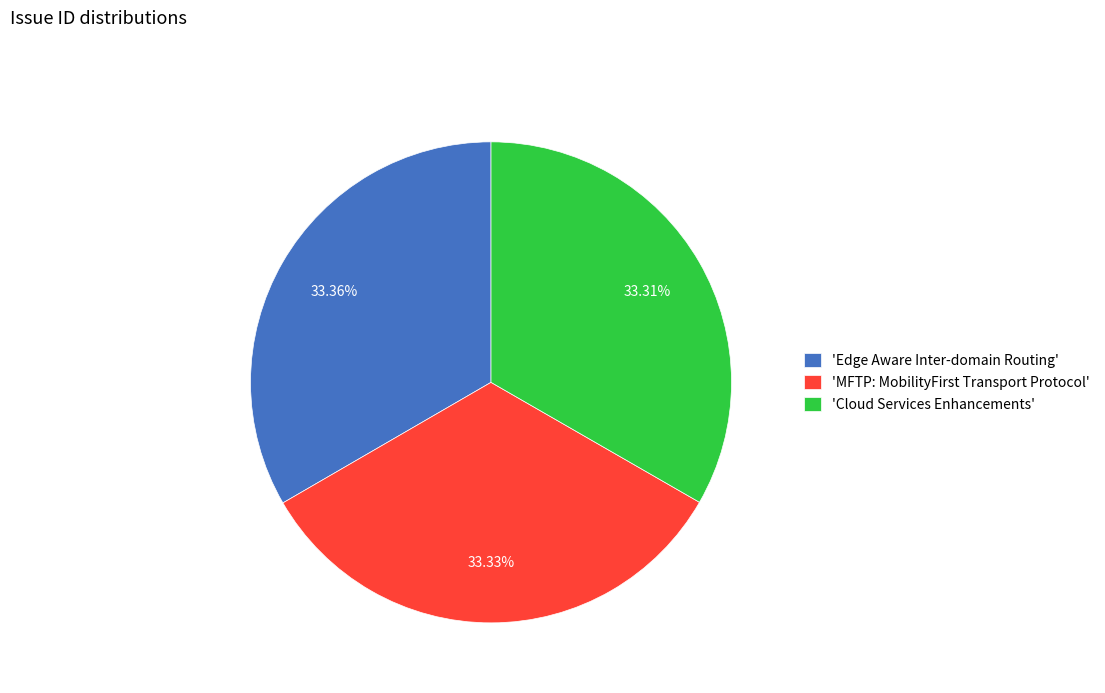

Is the sum of 'Edge Aware Inter-domain Routing' and 'MFTP: MobilityFirst Transport Protocol' greater than half?

Yes